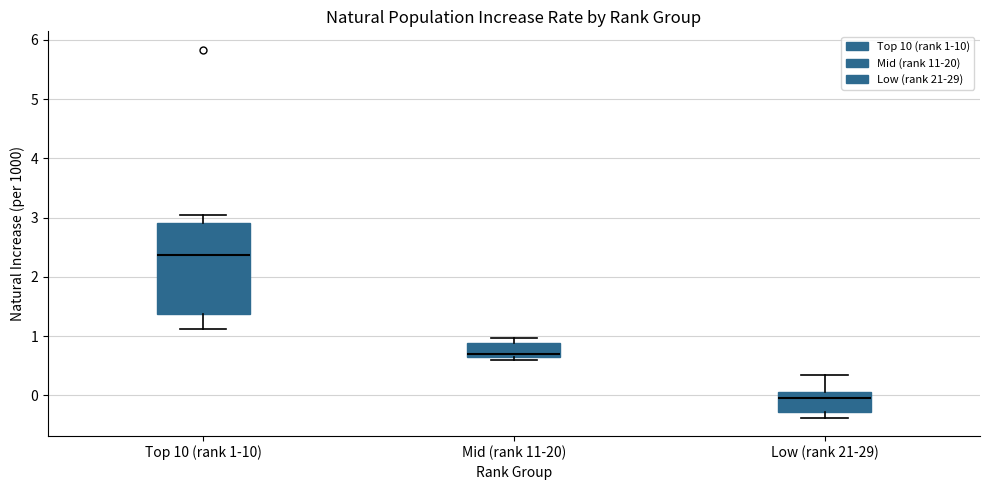

Which box is the tallest, from its lower edge to its upper edge?

Top 10 (rank 1-10)